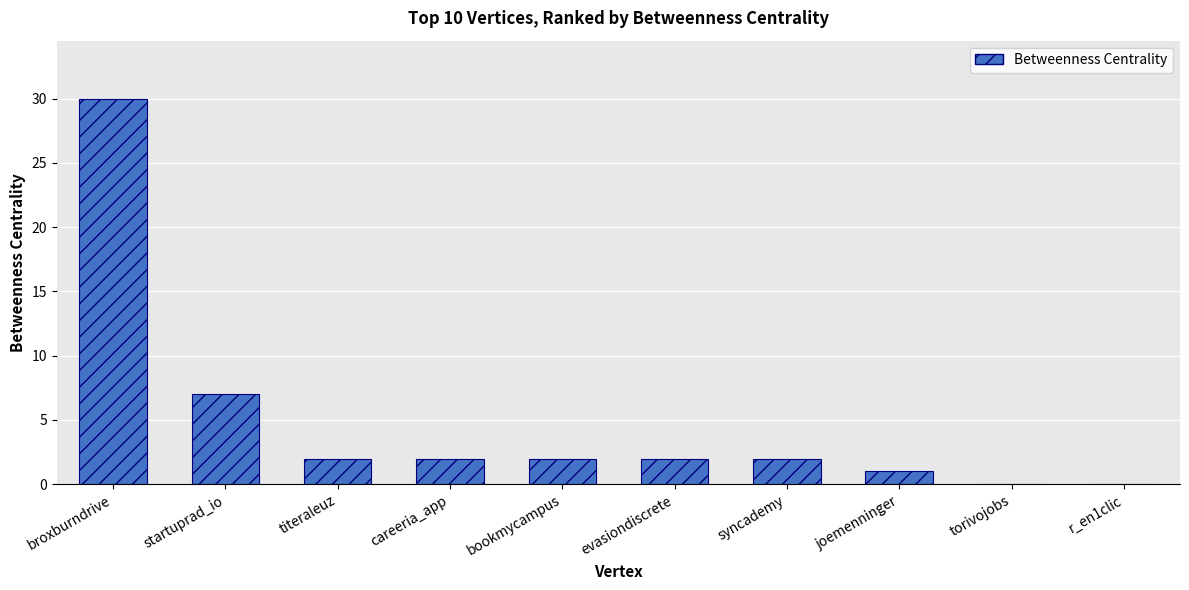

The value at titeraleuz is 4. True or false?

False